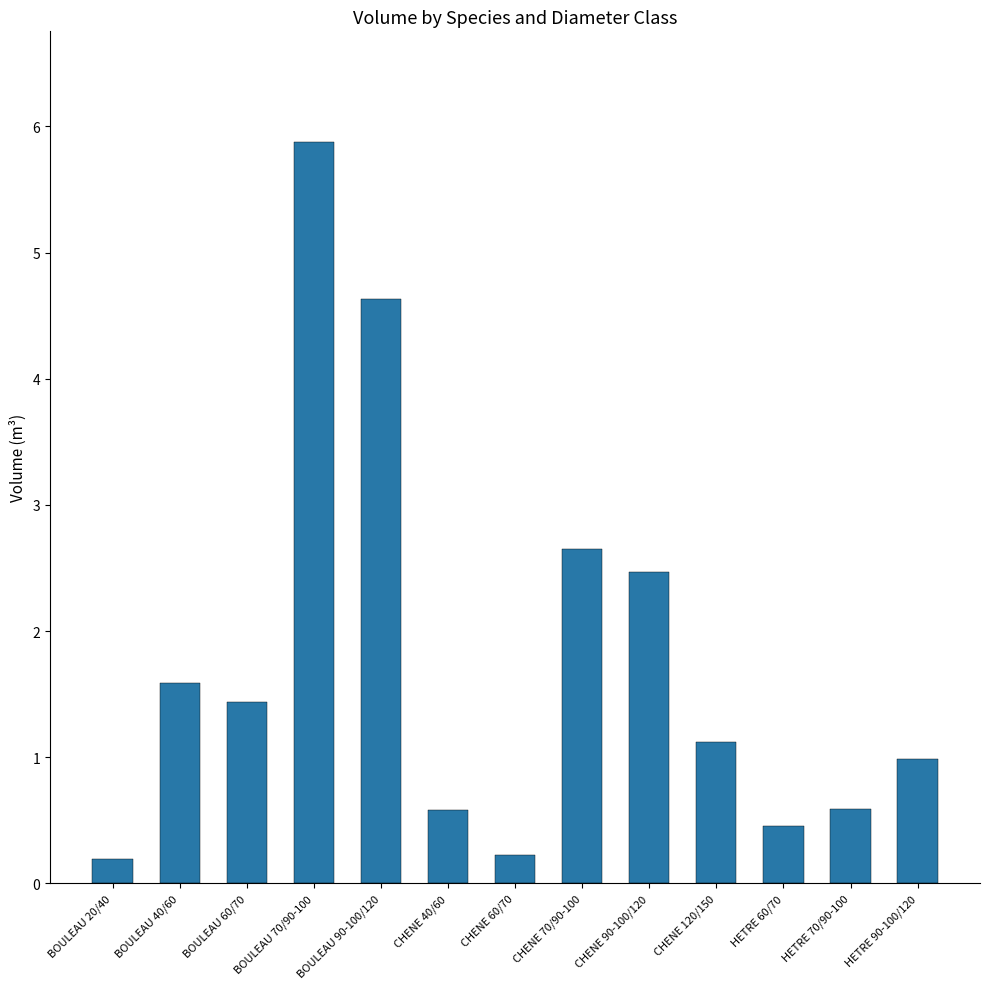

Is it true that the value at BOULEAU 60/70 is 1.0?

False